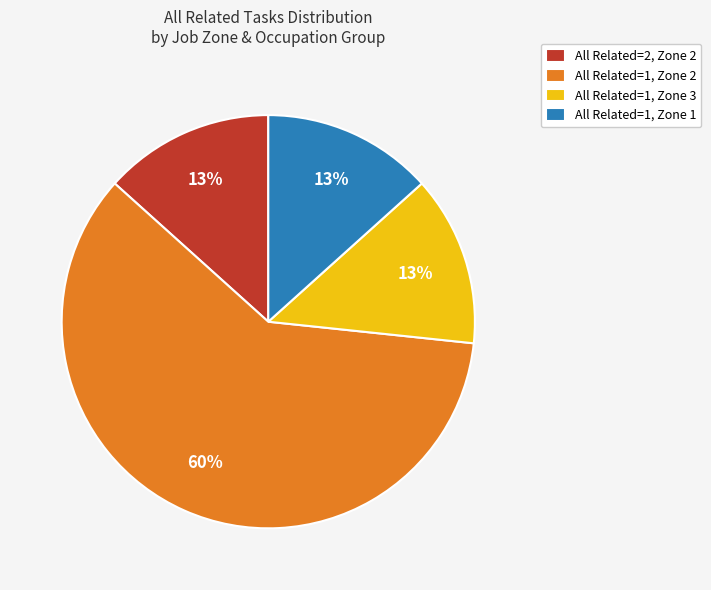

How many slices are in this pie chart?

4